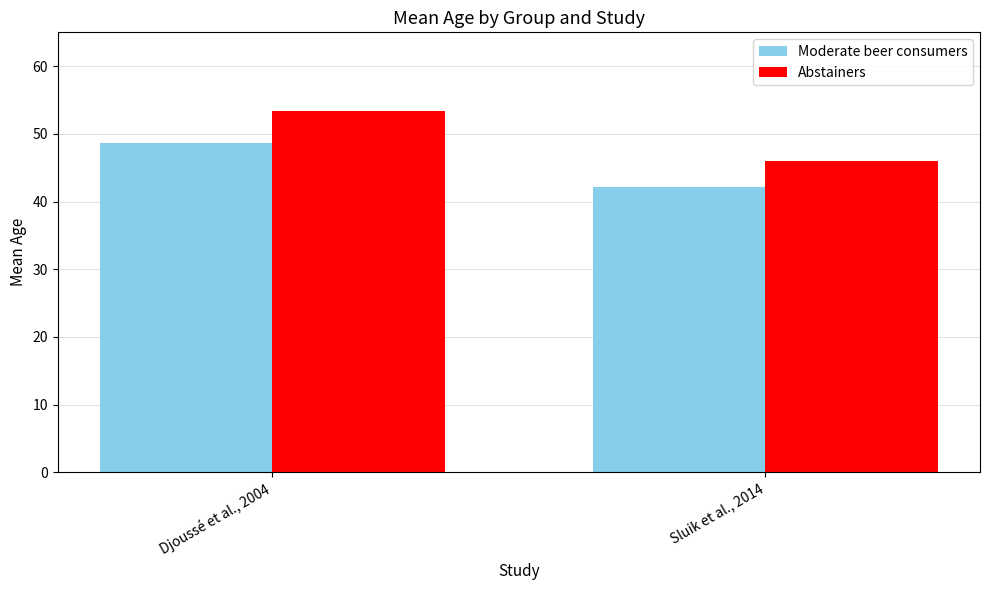

At Djoussé et al., 2004, list the series in order from largest to smallest.

Abstainers, Moderate beer consumers